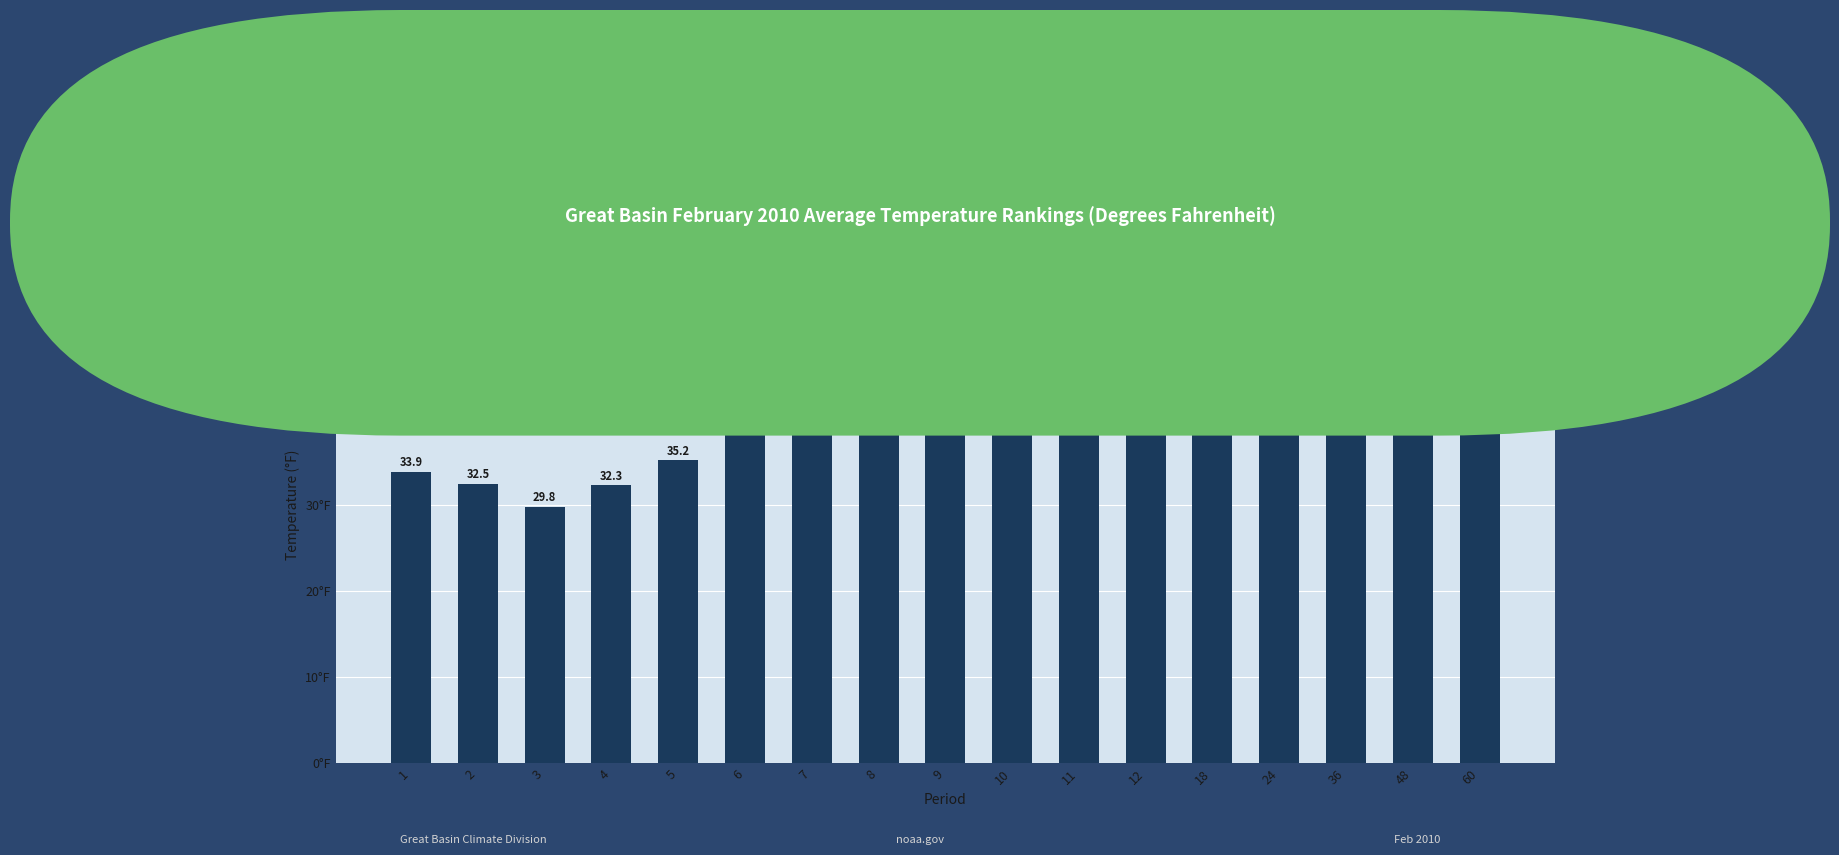

Between 10 and 11, which is larger?

10